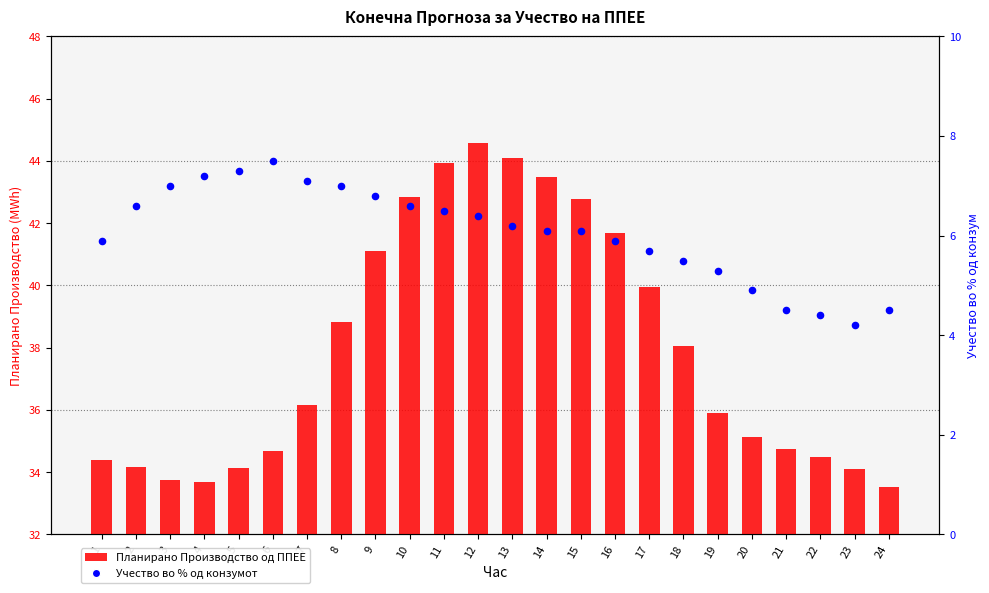

Is the value of Учество во % од конзумот at 21 greater than the value of Планирано Производство од ППЕЕ at 24?

No